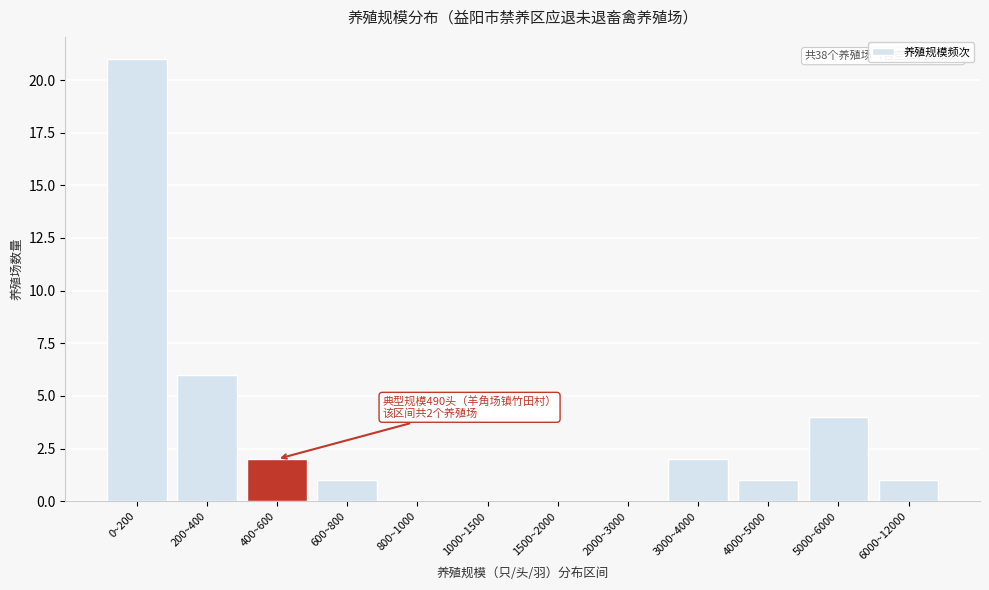

Reading left to right, list all the values displayed in this chart.

0~200=21	200~400=6	400~600=2	600~800=1	800~1000=0	1000~1500=0	1500~2000=0	2000~3000=0	3000~4000=2	4000~5000=1	5000~6000=4	6000~12000=1